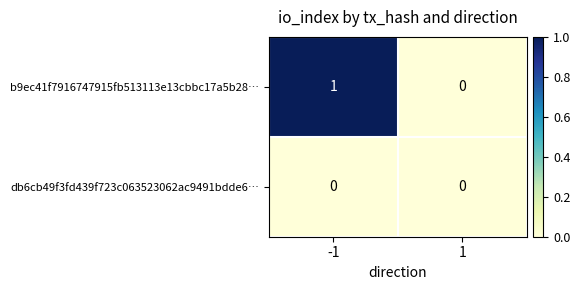

Reading left to right, extract all data points from this chart.

b9ec41f7916747915fb513113e13cbbc17a5b28…: -1=1	1=0
db6cb49f3fd439f723c063523062ac9491bdde6…: -1=0	1=0